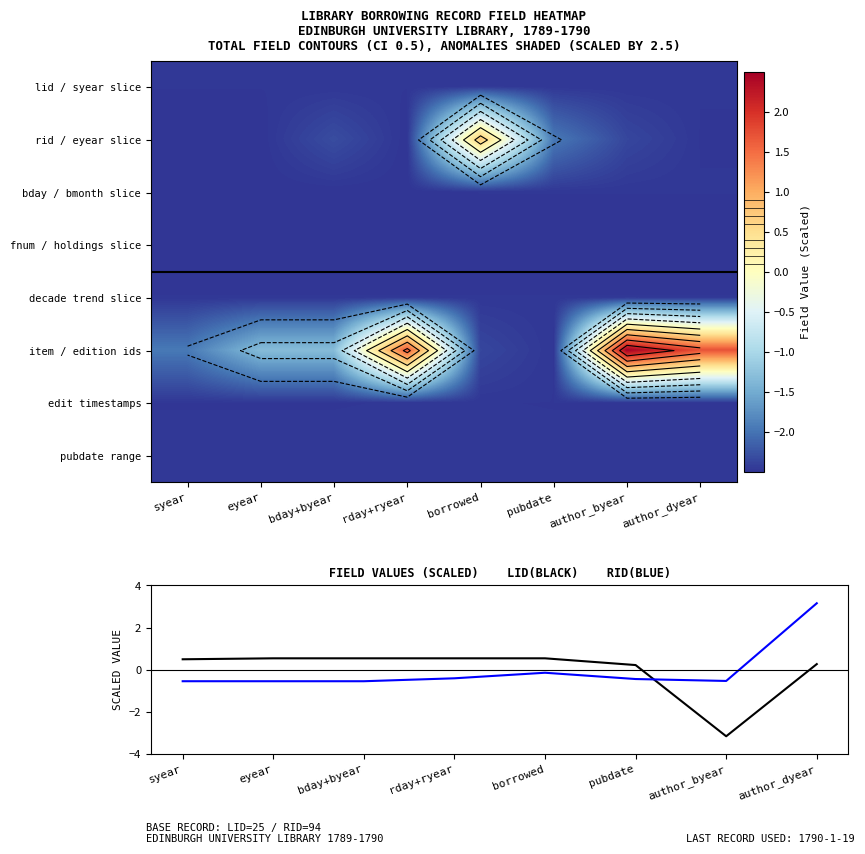

At which category is the sum across all series the highest?

author_dyear